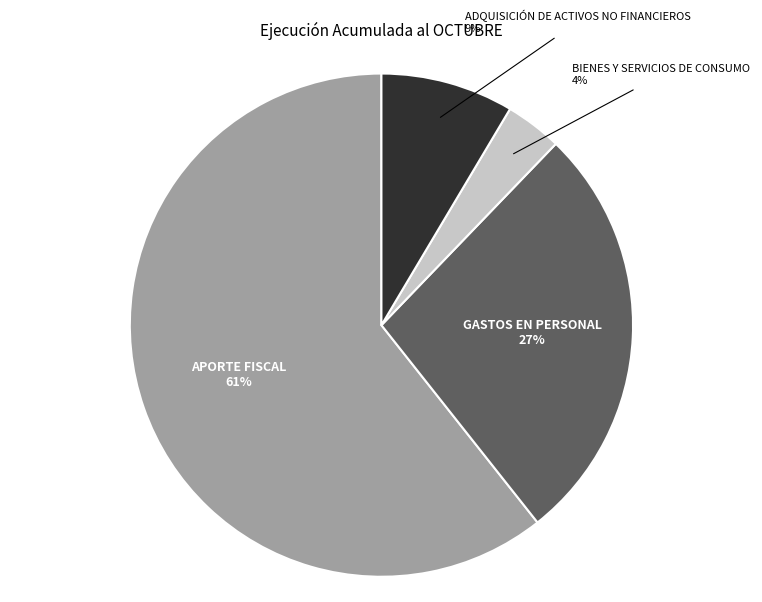

Which slice represents more than half of the pie?

APORTE FISCAL